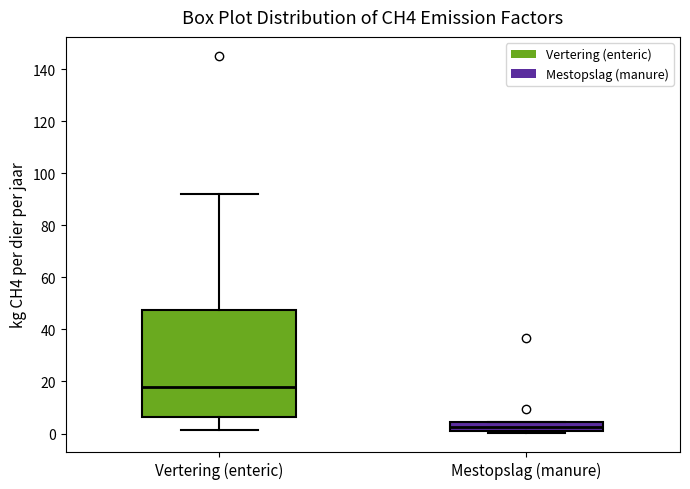

Which box's median line is the lowest?

Mestopslag (manure)